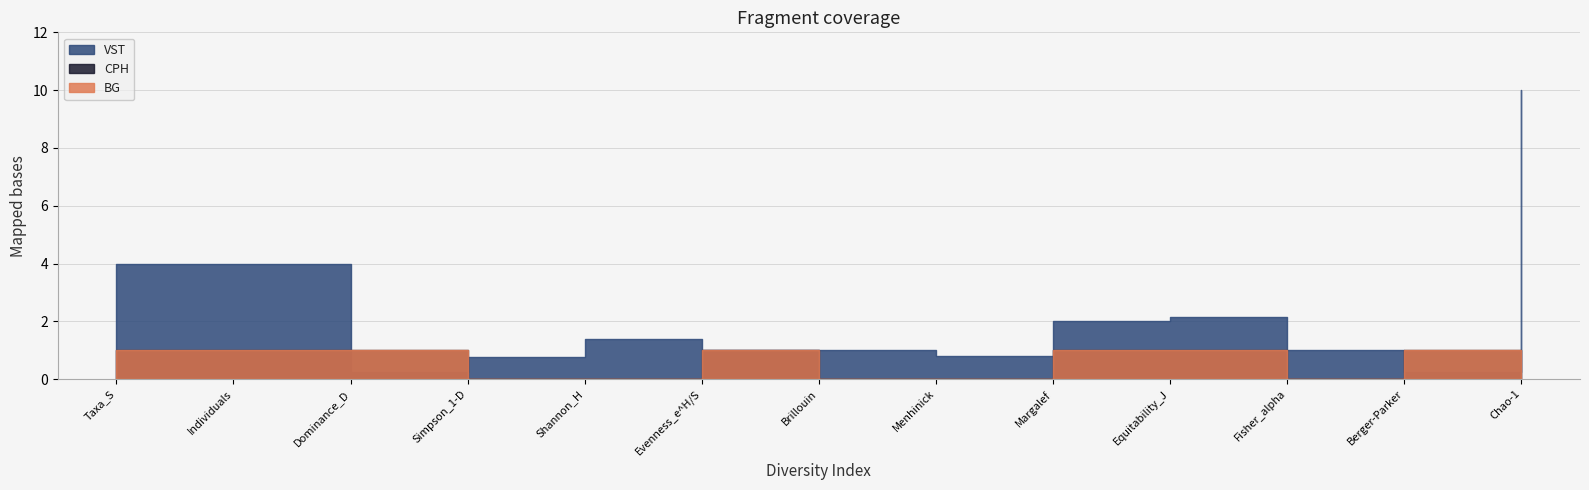

How many lines are shown in the chart?

3